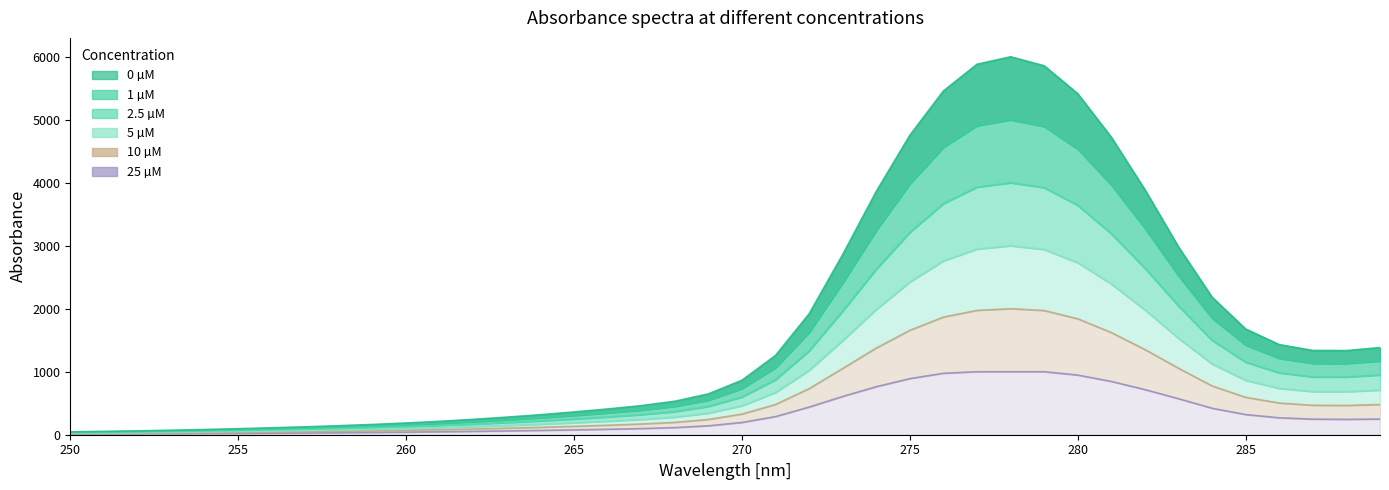

What is the minimum value shown in the chart?

11.4